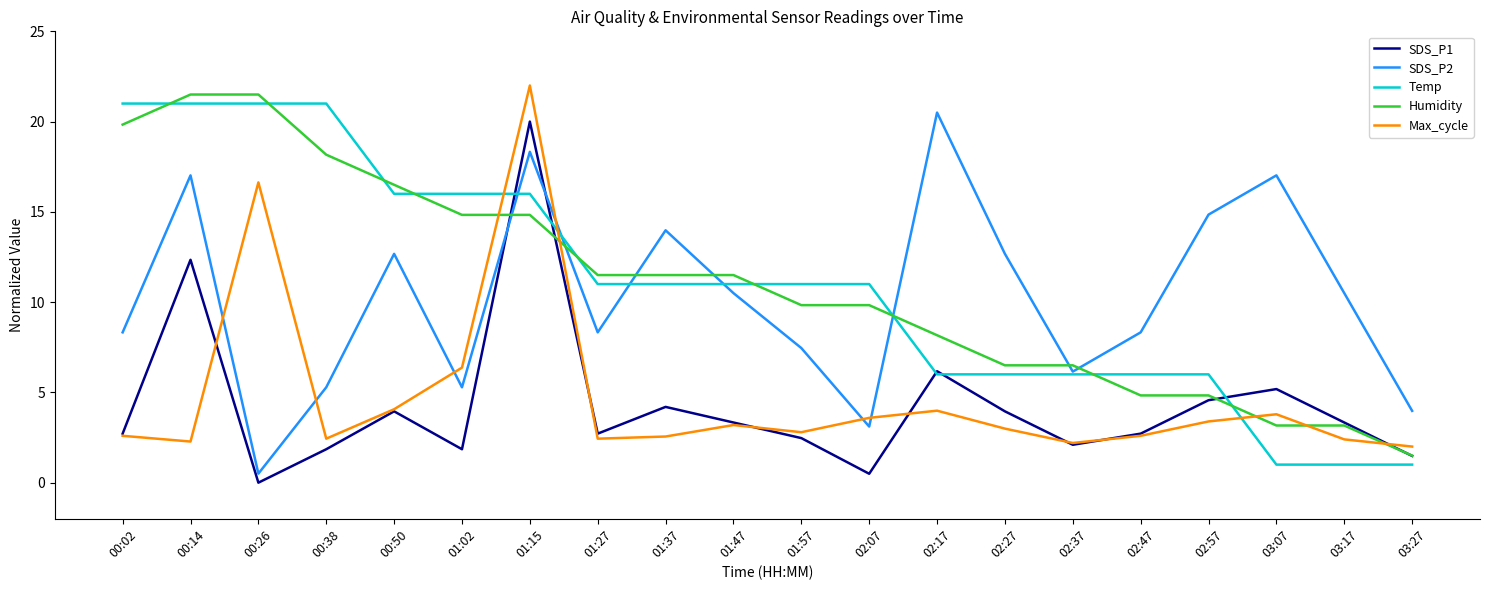

True or false: Temp has a value of 8.1 at 02:47.

False